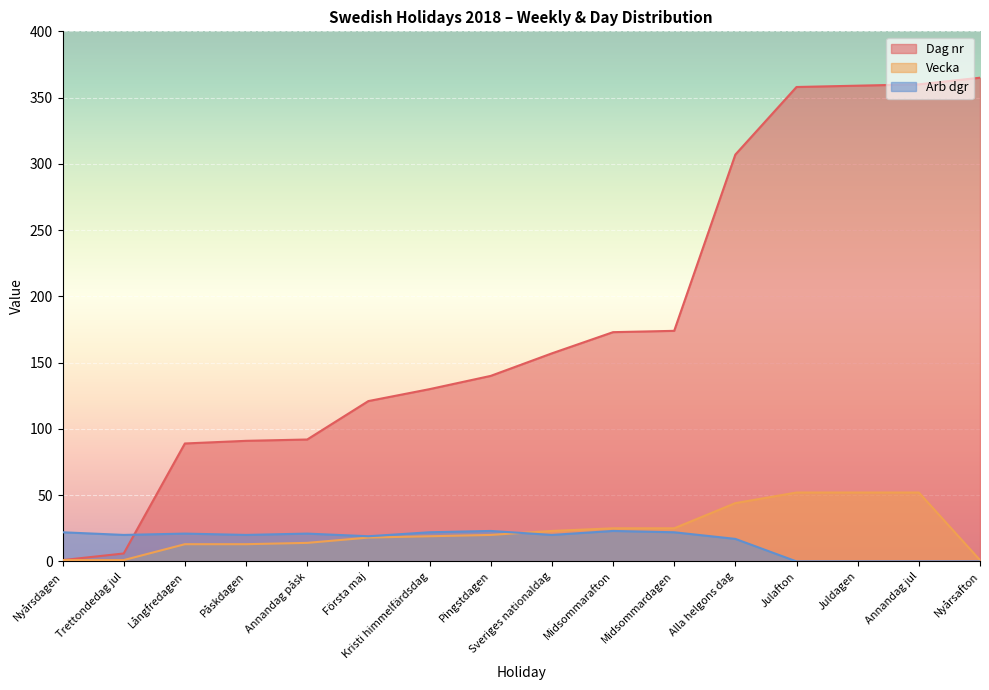

True or false: Arb dgr and Dag nr cross at least once.

True